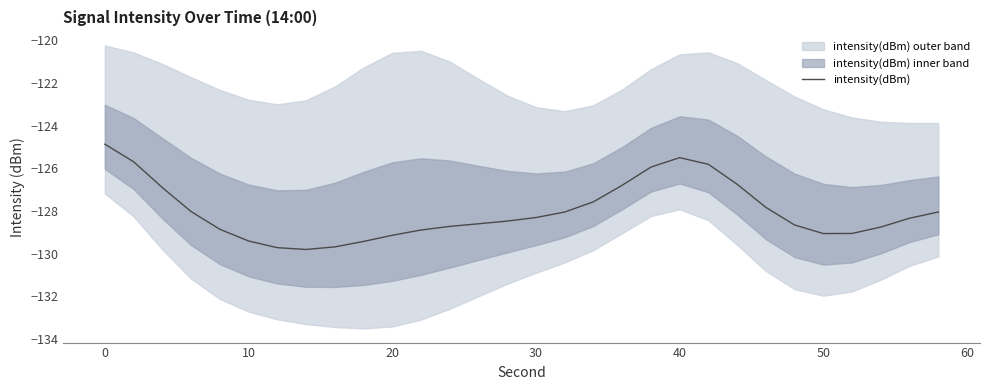

Is it true that intensity(dBm) equals -124.9 at 0?

True